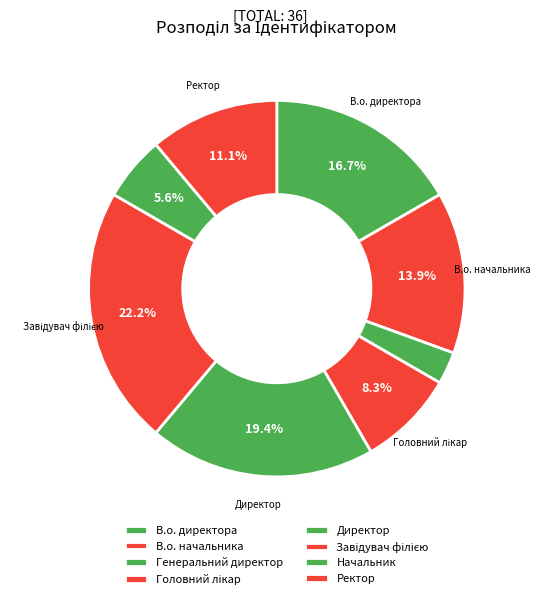

Does Завідувач філією represent more than half of the total?

No